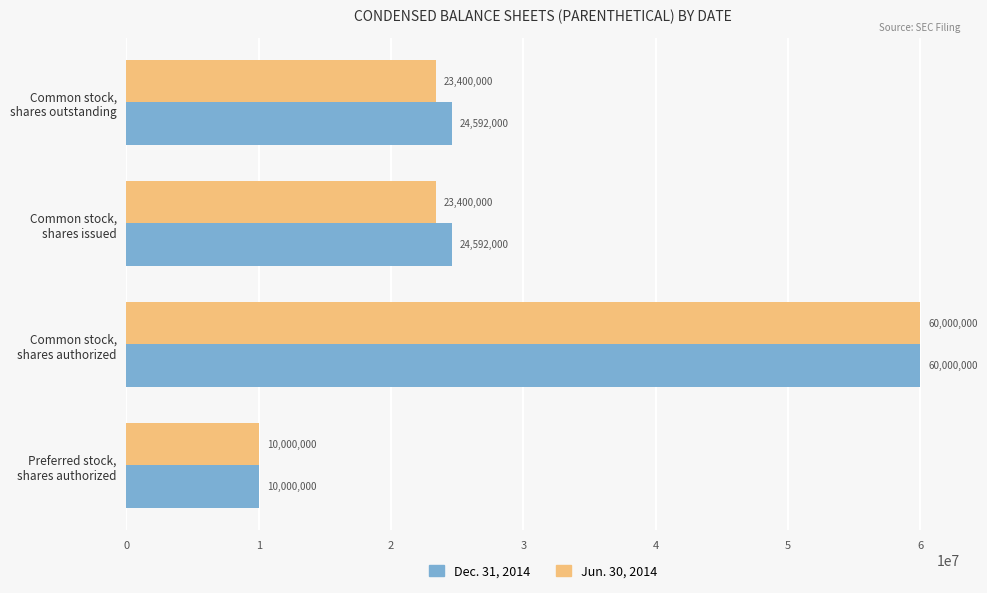

What is the maximum value shown in the chart?

60000000